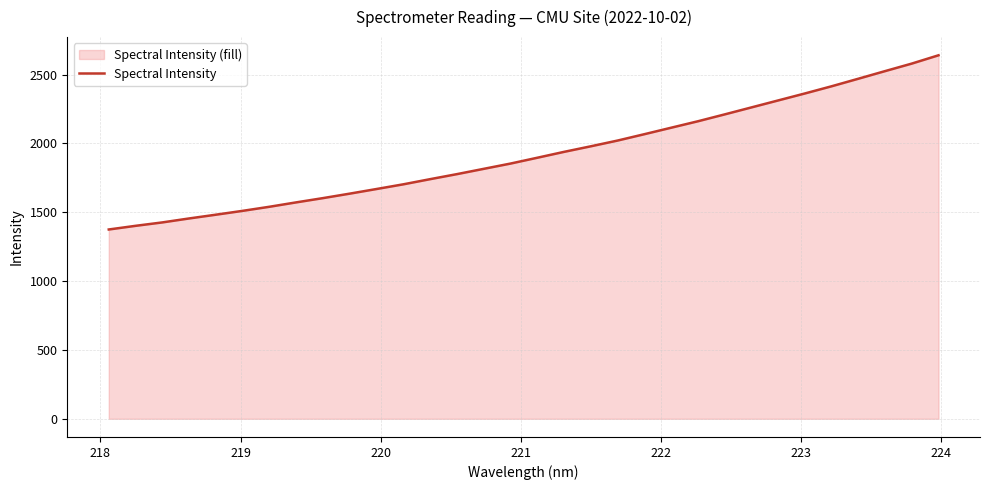

Reading left to right, extract all data points from this chart.

1374.6	1401.2	1426.0	1454.8	1482.1	1510.1	1539.7	1571.6	1602.6	1635.1	1668.7	1702.8	1740.2	1776.7	1815.0	1853.3	1895.6	1938.3	1978.7	2020.4	2066.5	2113.5	2160.3	2210.2	2260.9	2311.6	2362.2	2414.5	2469.3	2524.6	2579.3	2639.6